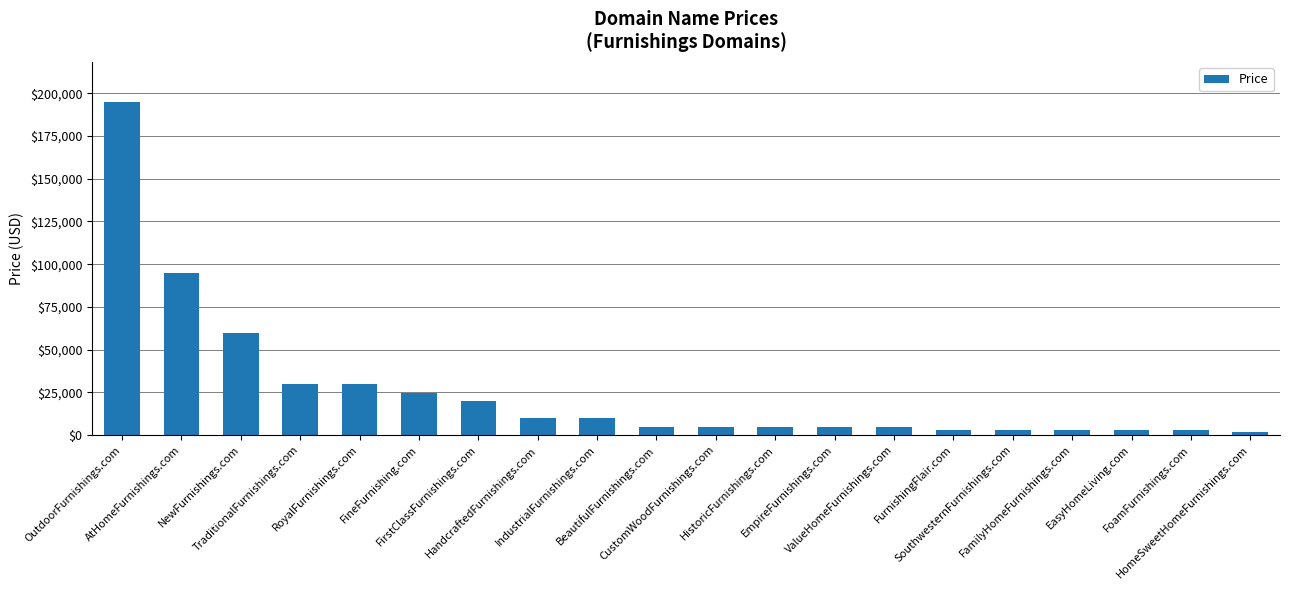

What position from the right is FoamFurnishings.com?

2